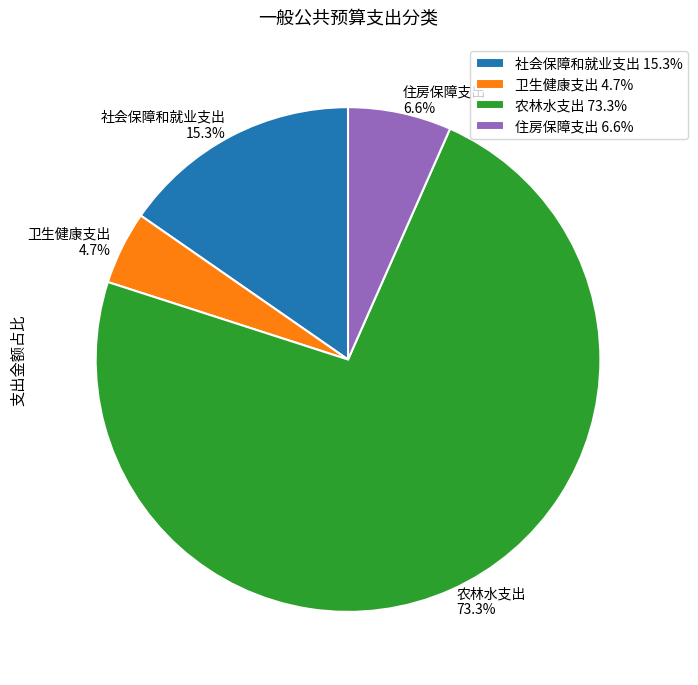

Which has a higher value, 社会保障和就业支出 15.3% or 住房保障支出 6.6%?

社会保障和就业支出 15.3%